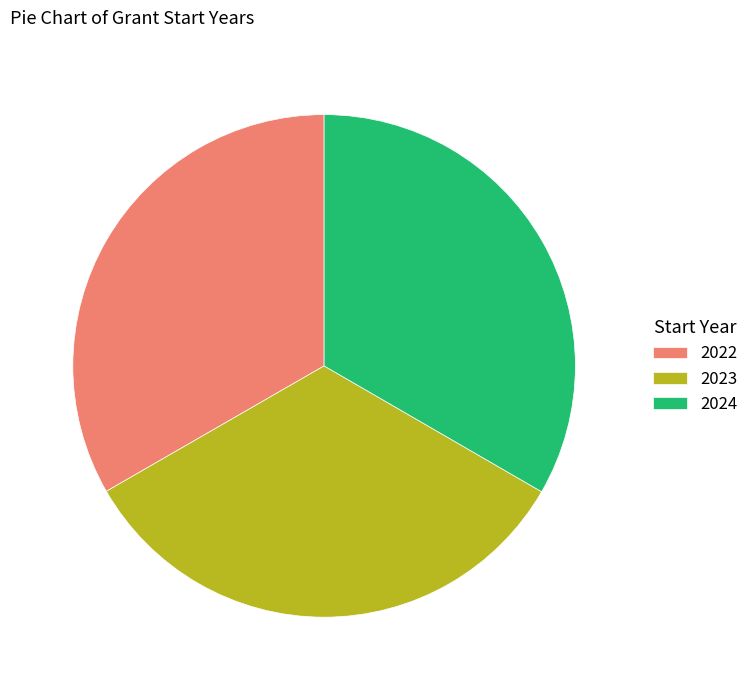

How many slices are in this pie chart?

3